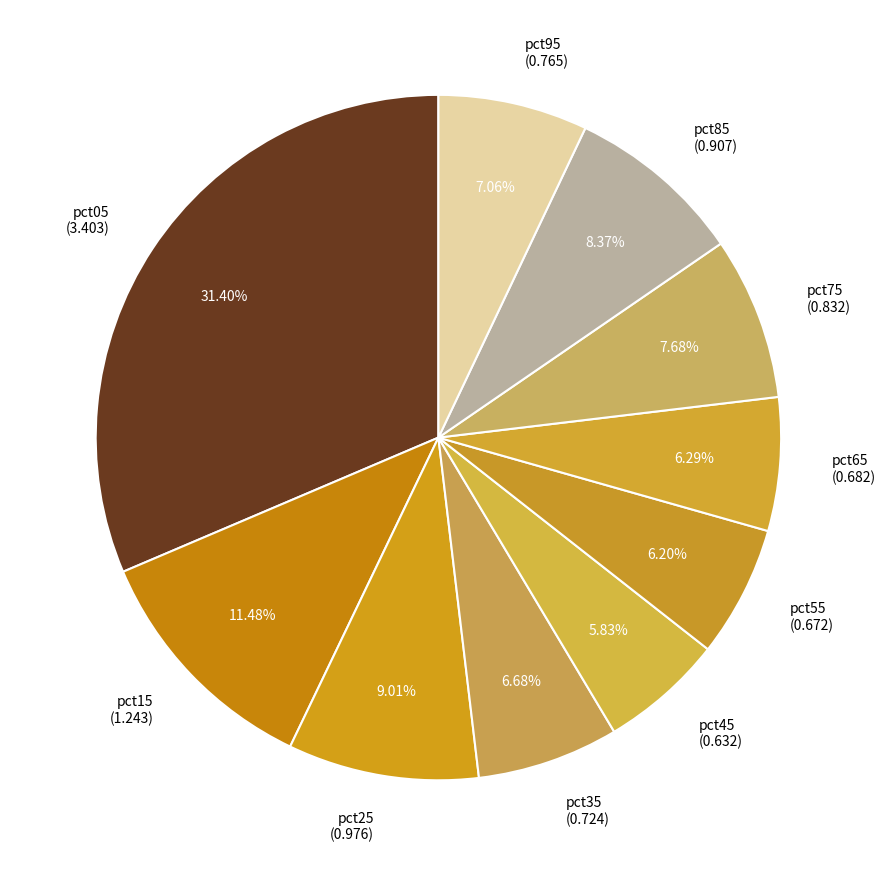

Does any single category account for the majority?

No